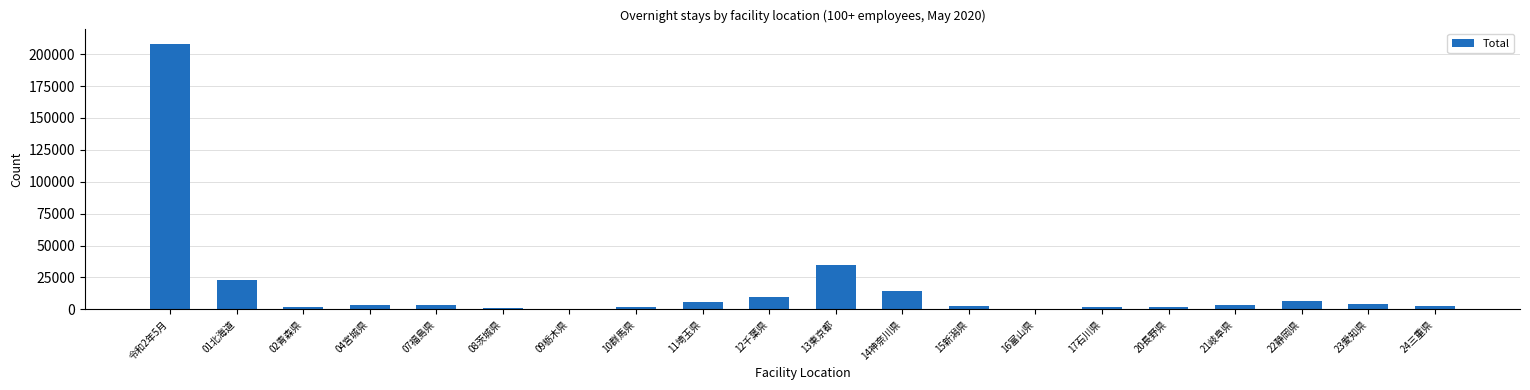

At which category does the chart reach its peak across all series?

令和2年5月